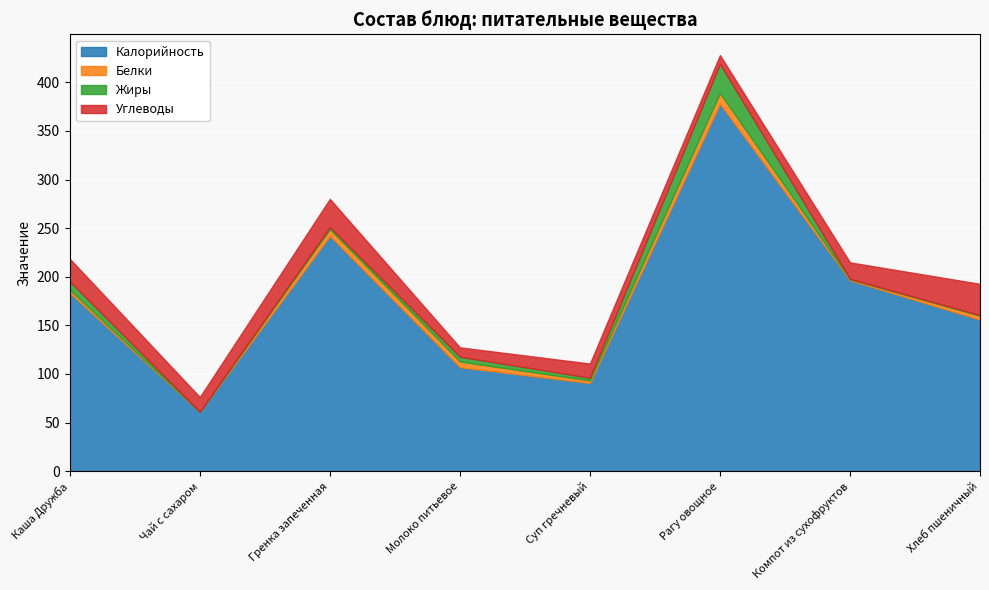

Is it true that Белки equals 2.9 at Гренка запеченная?

False